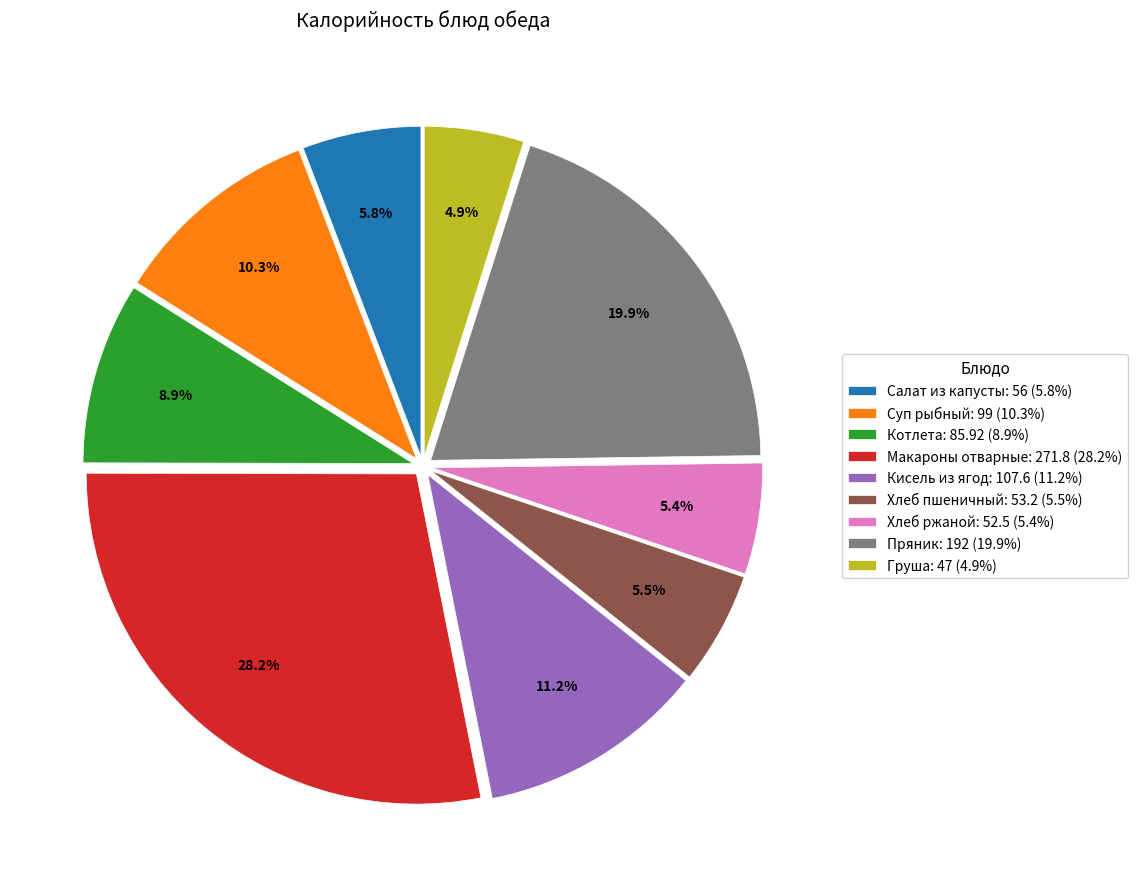

What percentage is NOT represented by Груша?

95.1%